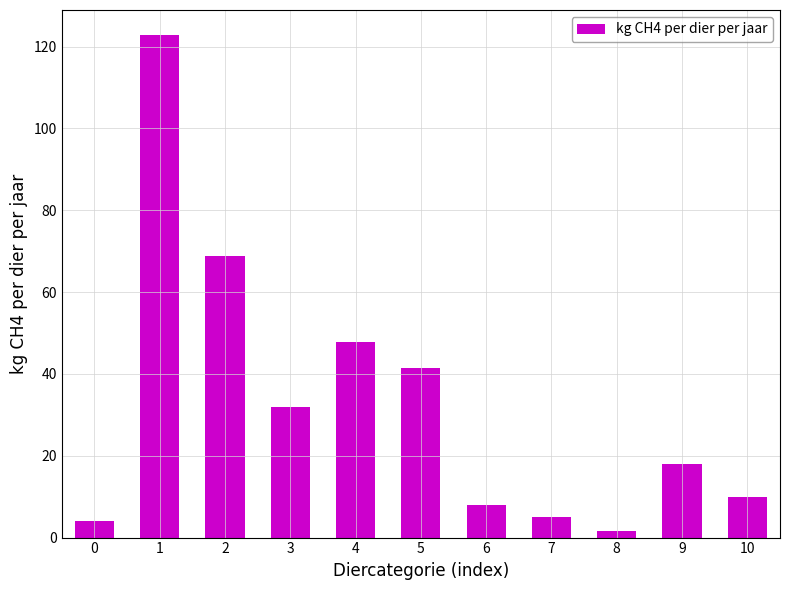

Read the value at 6.

8.0